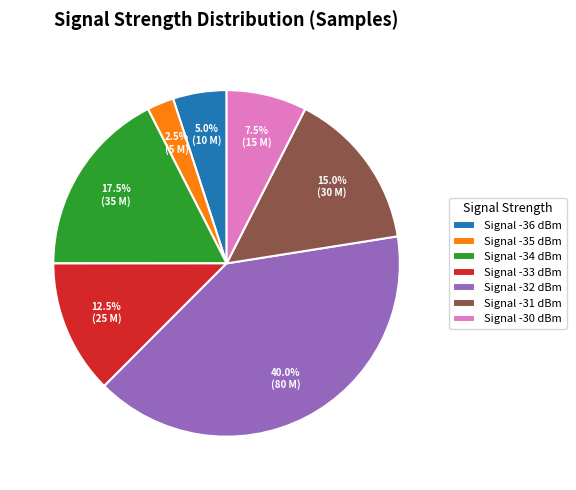

What percentage do Signal -30 dBm and Signal -34 dBm together represent?

25.0%